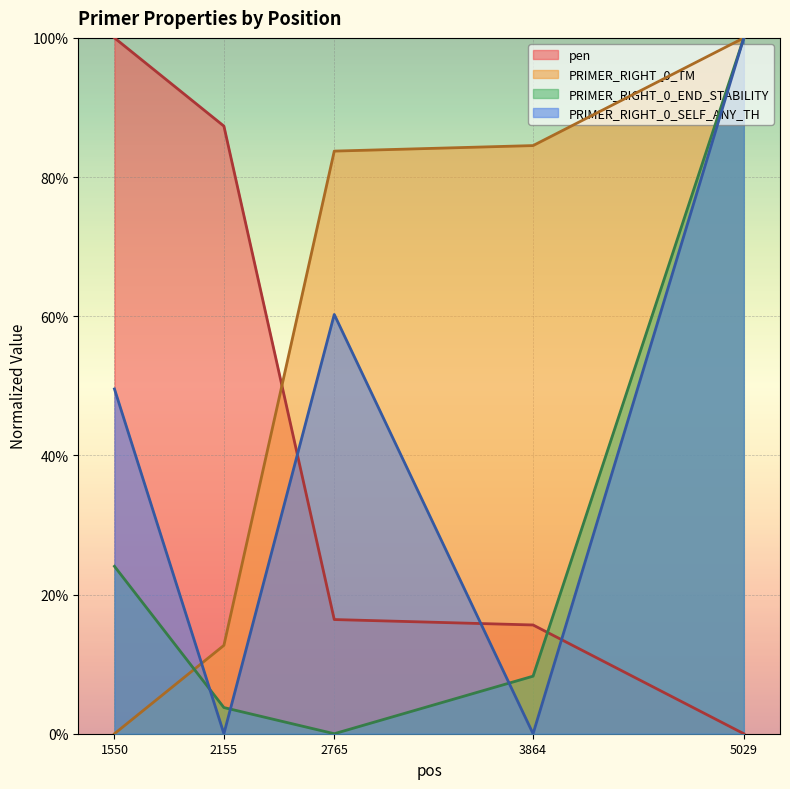

Which series ends up on top after the final intersection of PRIMER_RIGHT_0_TM and PRIMER_RIGHT_0_END_STABILITY?

PRIMER_RIGHT_0_TM